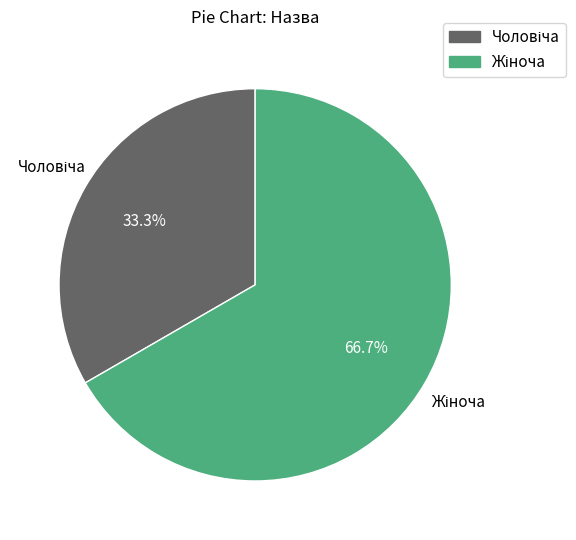

Is there a majority slice in this chart?

Yes